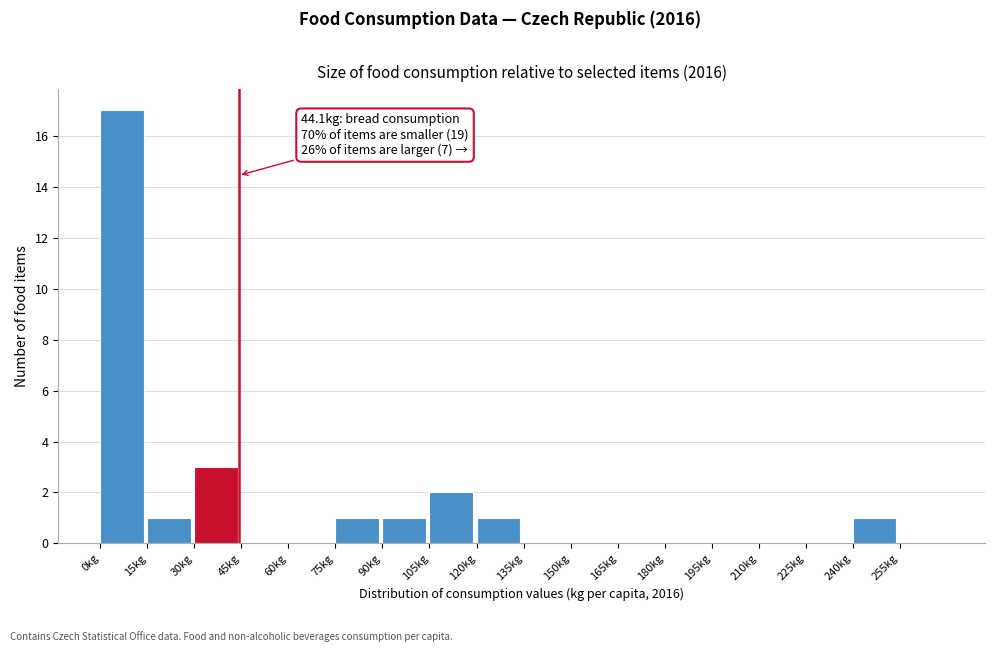

Which range on the x-axis has the tallest bar?

0 to 15